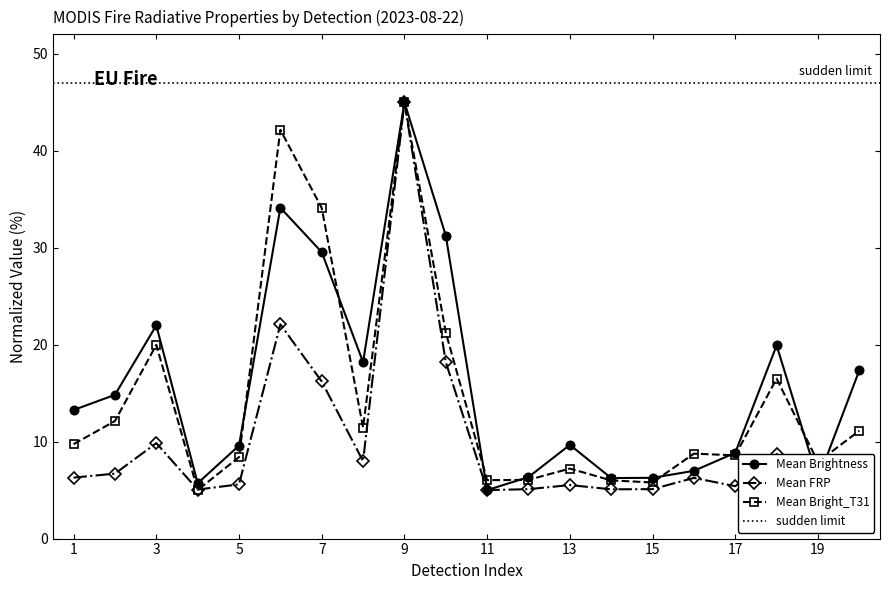

Which category has the highest value across all series?

9